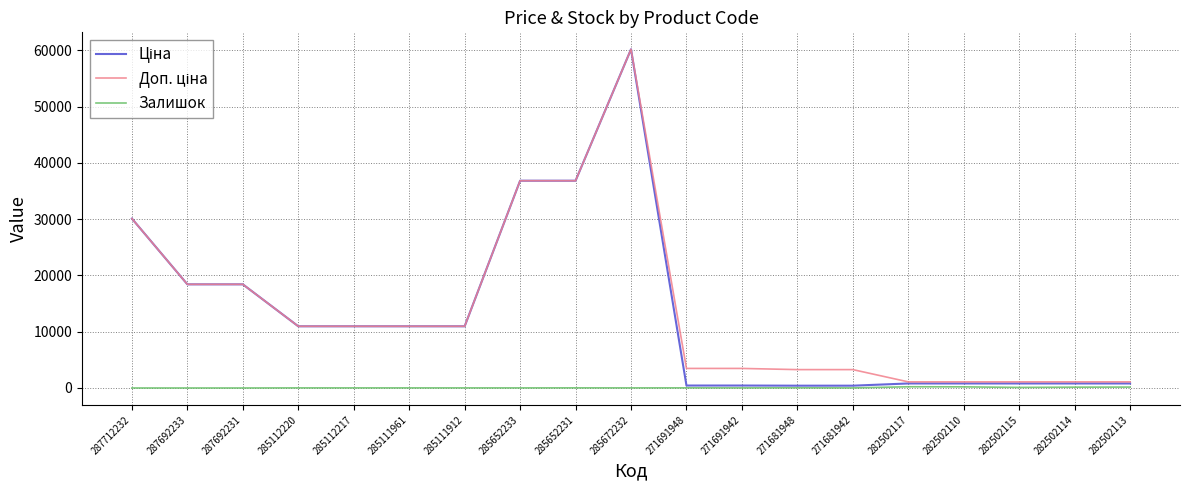

What is the total value across all series at 287692231?

36841.7